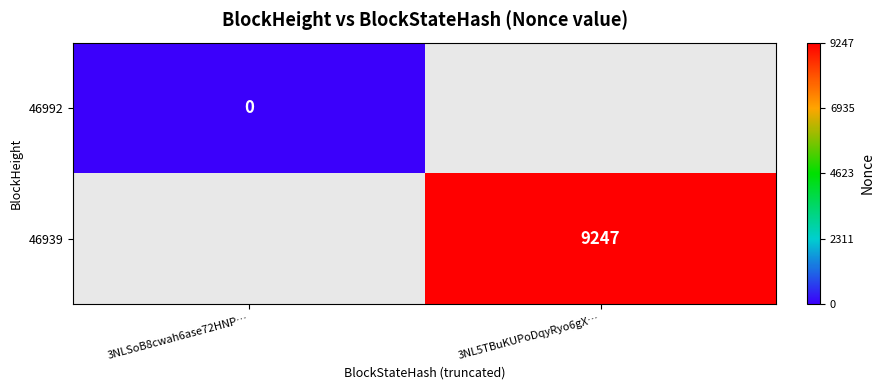

Is the value of 46992 at 3NLSoB8cwah6ase72HNP… greater than the value of 46939 at 3NL5TBuKUPoDqyRyo6gX…?

No